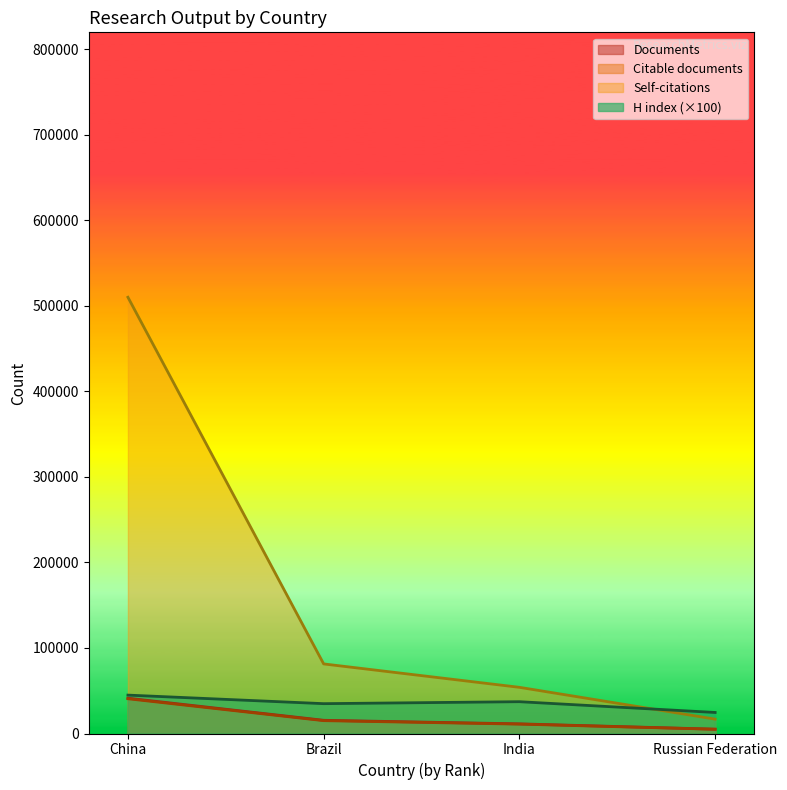

Where does the Documents series first go above 15447?

China